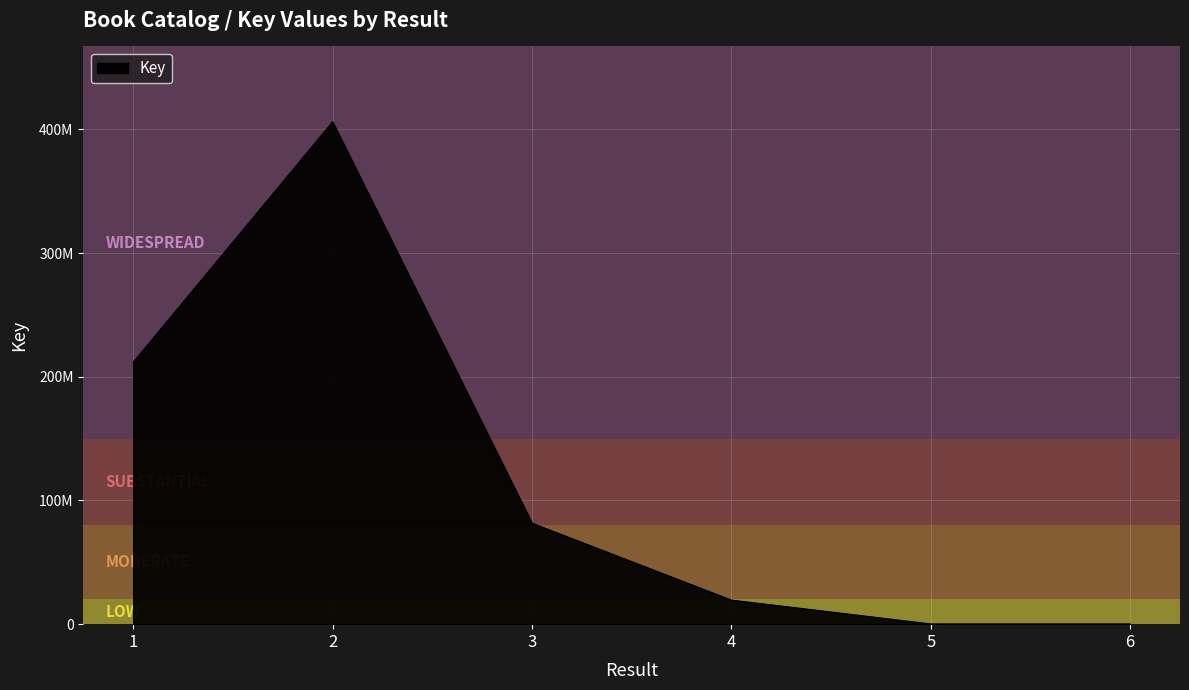

Does the chart display data point markers on the line(s)?

No